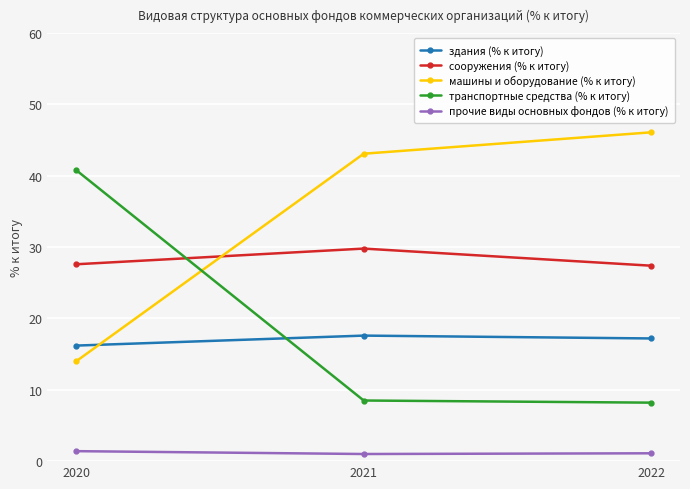

True or false: сооружения (% к итогу) has a value of 27.4 at 2022.

True